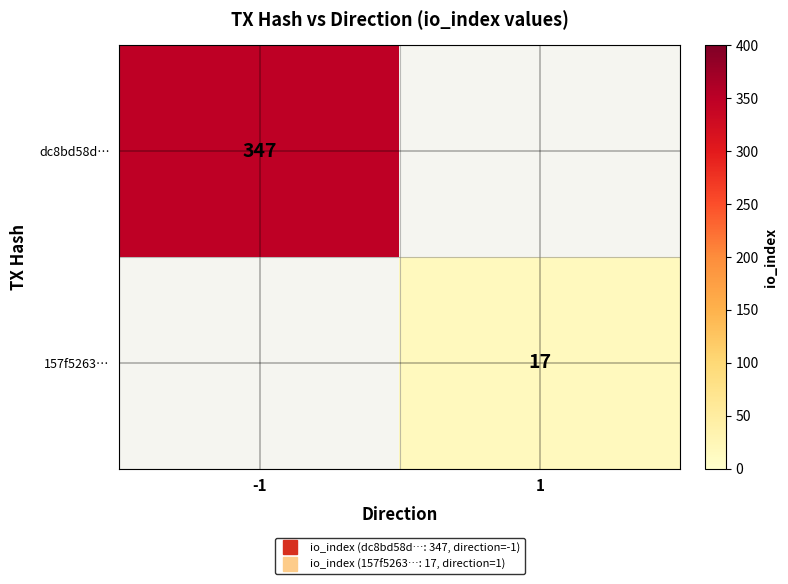

At how many categories does at least one series exceed 32?

1